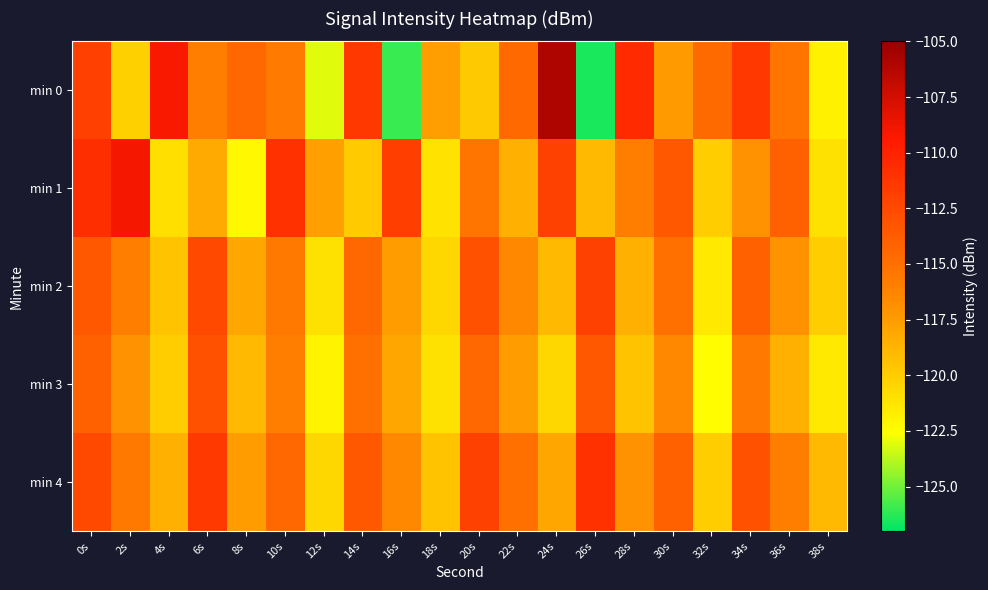

Reading left to right, transcribe all the data shown in this chart.

min 0: 0s=-111.9	2s=-120.2	4s=-109.2	6s=-116.0	8s=-114.5	10s=-115.7	12s=-123.1	14s=-111.4	16s=-126.0	18s=-117.6	20s=-119.8	22s=-114.5	24s=-106.0	26s=-126.6	28s=-110.5	30s=-117.4	32s=-114.7	34s=-111.4	36s=-115.4	38s=-121.9
min 1: 0s=-110.8	2s=-109.0	4s=-120.9	6s=-118.1	8s=-122.2	10s=-111.0	12s=-117.7	14s=-119.9	16s=-111.8	18s=-121.1	20s=-115.4	22s=-118.5	24s=-112.0	26s=-119.0	28s=-116.0	30s=-113.5	32s=-120.0	34s=-117.0	36s=-114.0	38s=-121.0
min 2: 0s=-113.5	2s=-116.0	4s=-119.5	6s=-112.5	8s=-118.0	10s=-115.5	12s=-121.0	14s=-114.5	16s=-117.5	18s=-120.5	20s=-113.0	22s=-116.5	24s=-119.0	26s=-112.0	28s=-118.5	30s=-115.0	32s=-121.5	34s=-114.0	36s=-117.0	38s=-120.0
min 3: 0s=-114.0	2s=-117.0	4s=-120.0	6s=-113.0	8s=-119.0	10s=-116.0	12s=-122.0	14s=-115.0	16s=-118.0	18s=-121.0	20s=-114.5	22s=-117.5	24s=-120.5	26s=-113.5	28s=-119.5	30s=-116.5	32s=-122.5	34s=-115.5	36s=-118.5	38s=-121.5
min 4: 0s=-112.5	2s=-115.5	4s=-118.5	6s=-111.5	8s=-117.5	10s=-114.5	12s=-120.5	14s=-113.5	16s=-116.5	18s=-119.5	20s=-112.0	22s=-115.0	24s=-118.0	26s=-111.0	28s=-117.0	30s=-114.0	32s=-120.0	34s=-113.0	36s=-116.0	38s=-119.0